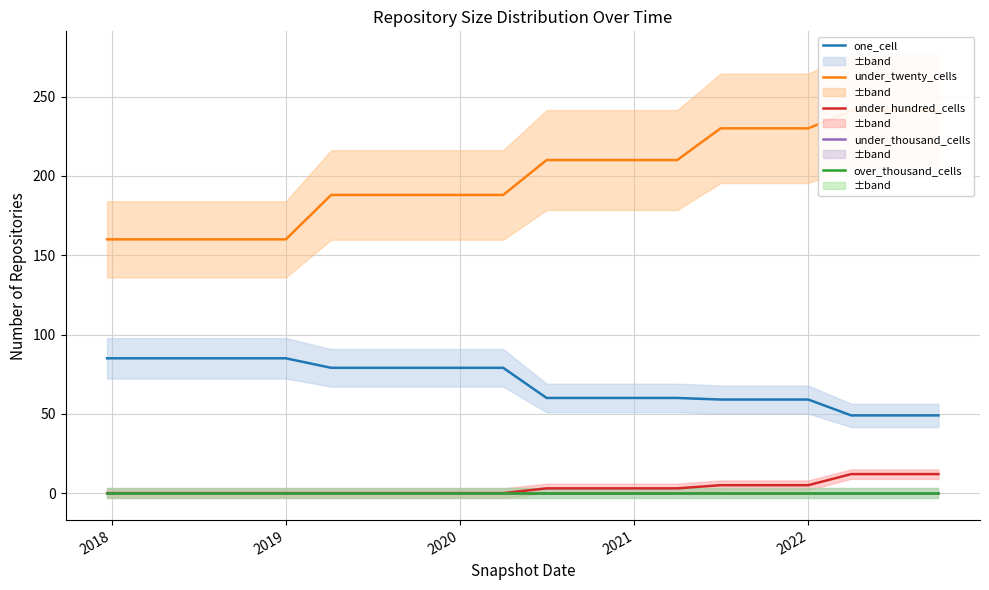

What is the average value of the one_cell series?

69